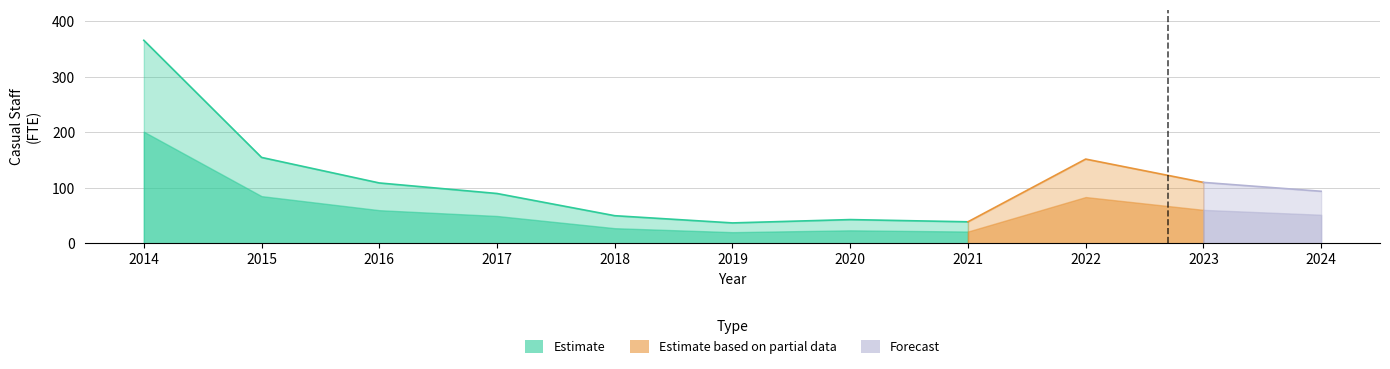

Reading left to right, transcribe all the data shown in this chart.

2014=366	2015=155	2016=109	2017=90	2018=50	2019=37	2020=43	2021=39	2022=152	2023=110	2024=94